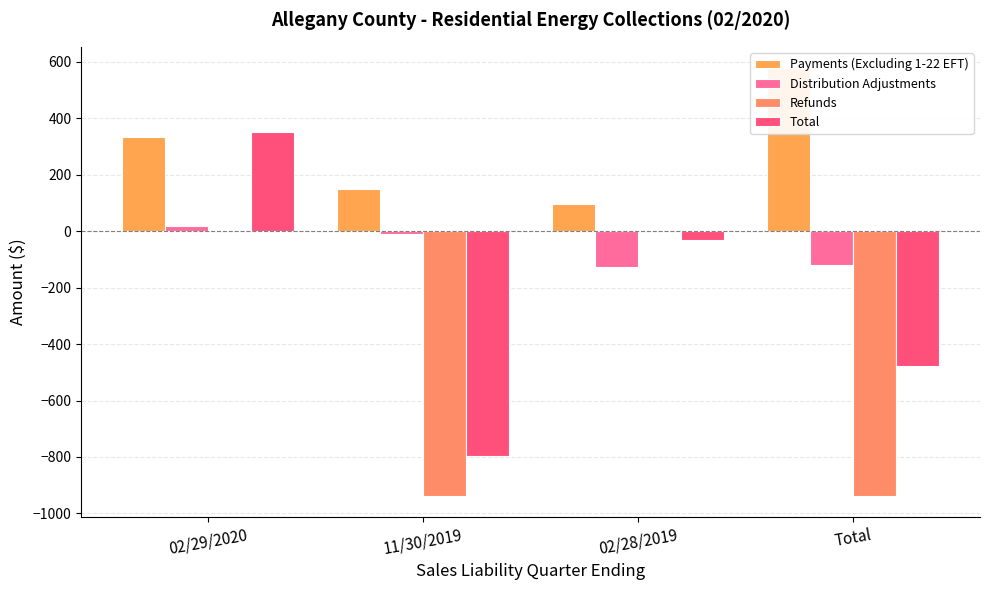

What position from the left is 11/30/2019?

2